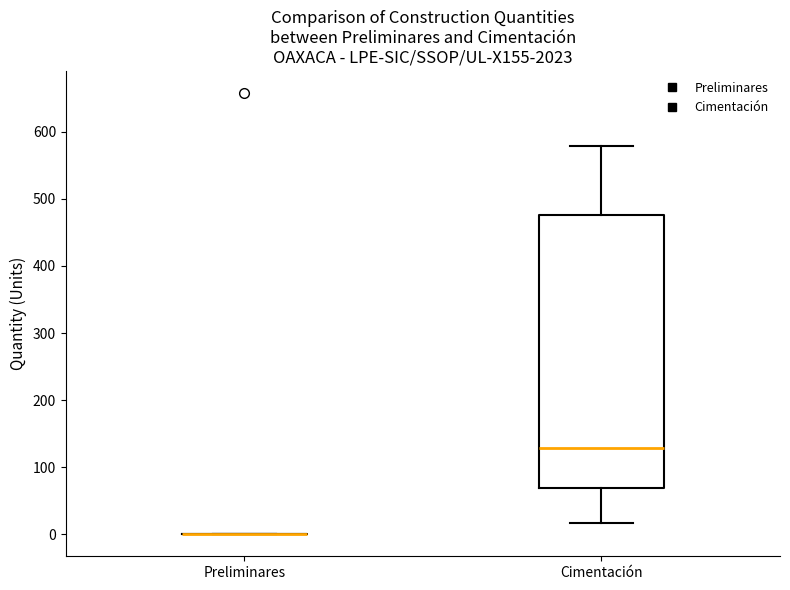

Reading left to right, transcribe this box plot: for each box, give where its median line is, the range the box spans, and where its two whiskers end, as read against the y-axis. The values are not printed on the chart, so give them approximately, as read against the axis.

Preliminares: box collapsed to a line at 0, whiskers 0 to 0
Cimentación: median 130, box 70 to 480, whiskers 20 to 580